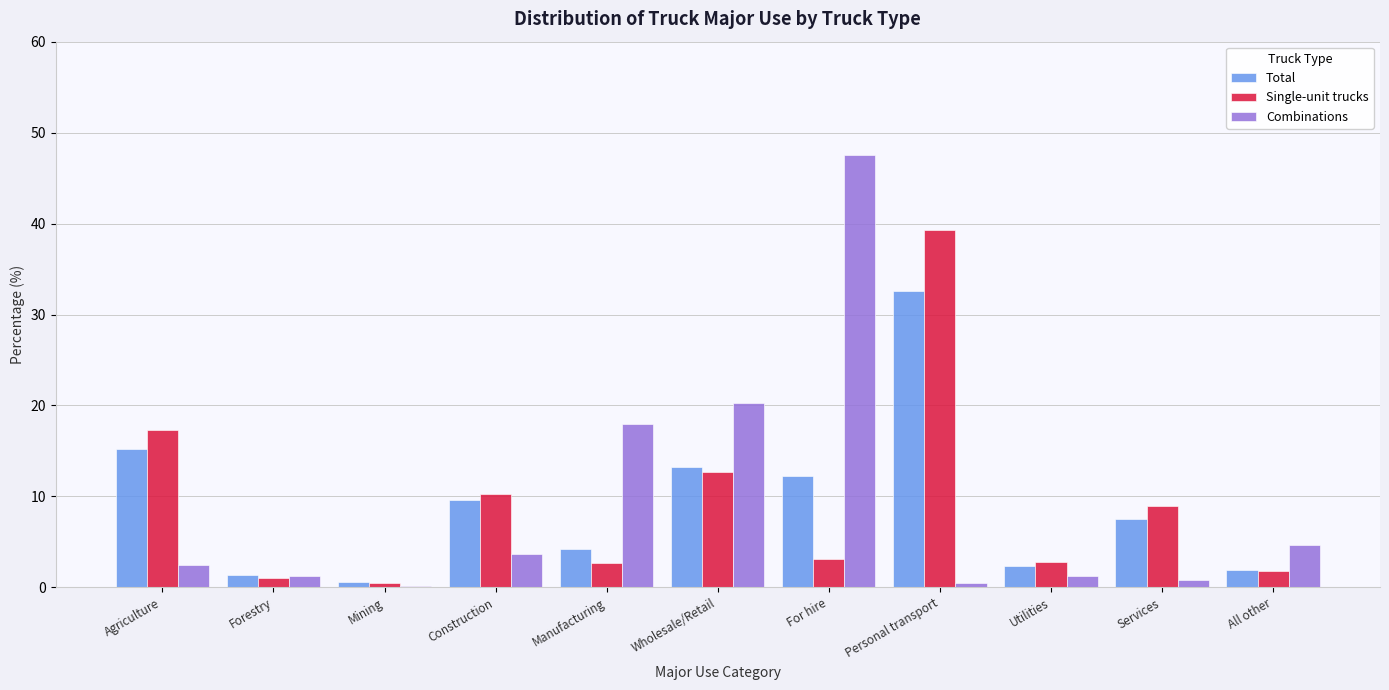

What is the difference between the maximum and minimum values in the Combinations series?

47.3